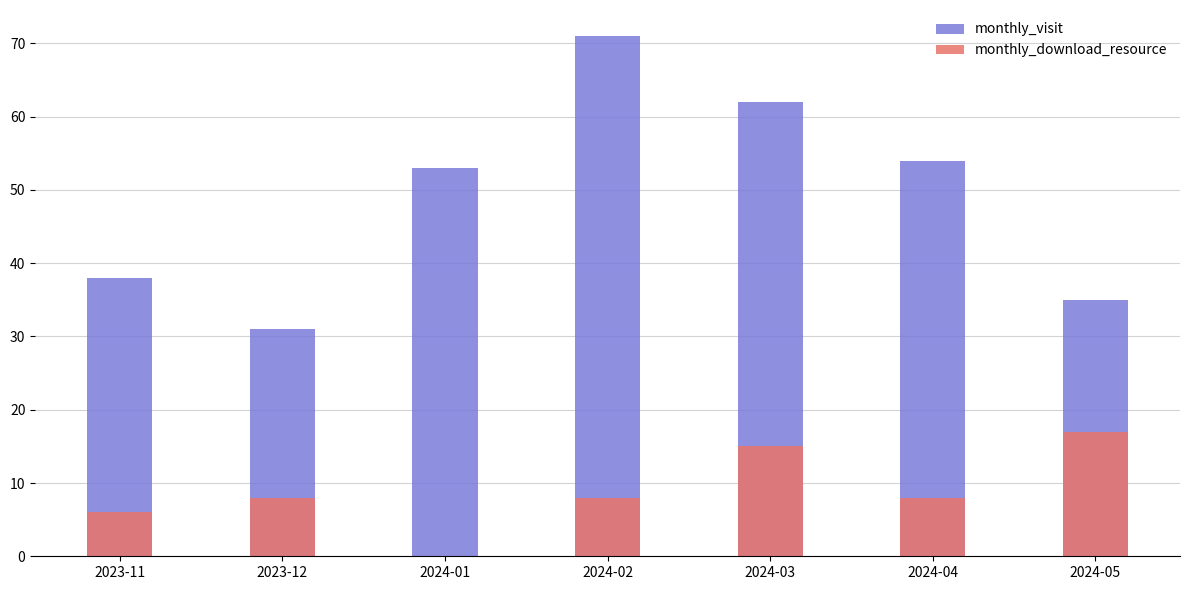

Are the bars horizontal?

No